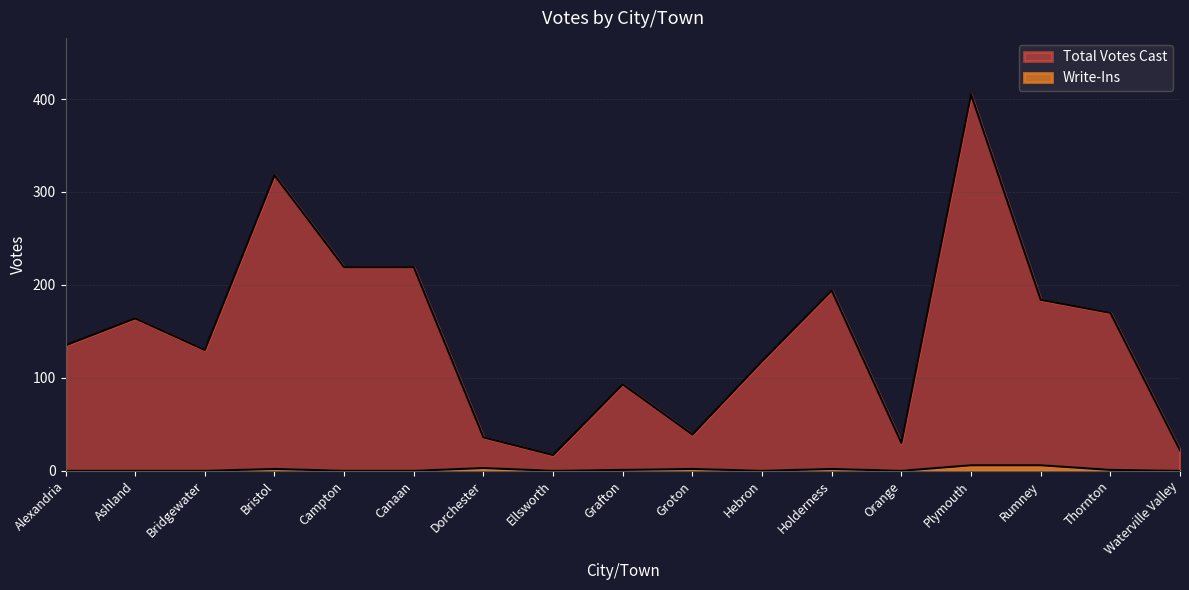

True or false: Total Votes Cast has a value of 130 at Bridgewater.

True